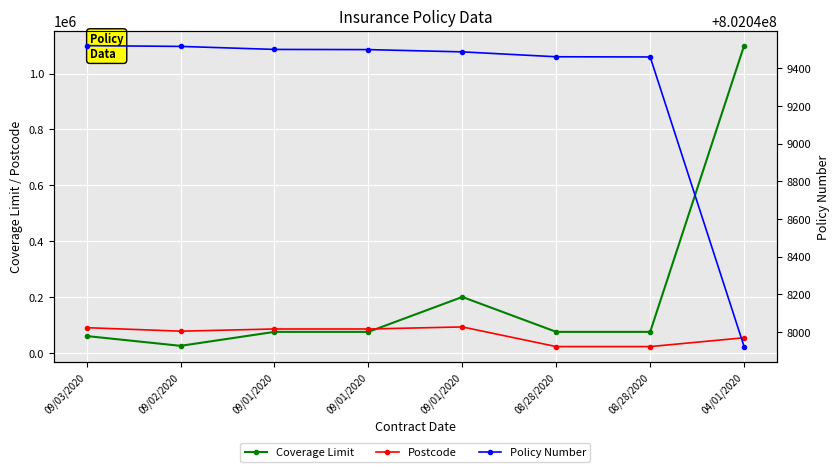

How many categories are shown in the chart?

8